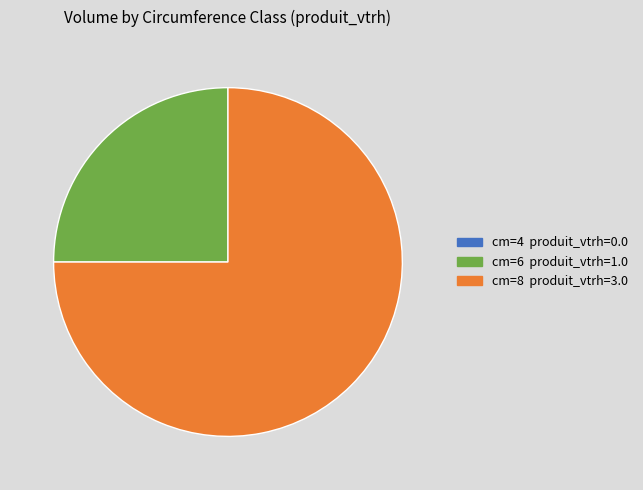

Does any single category account for the majority?

Yes